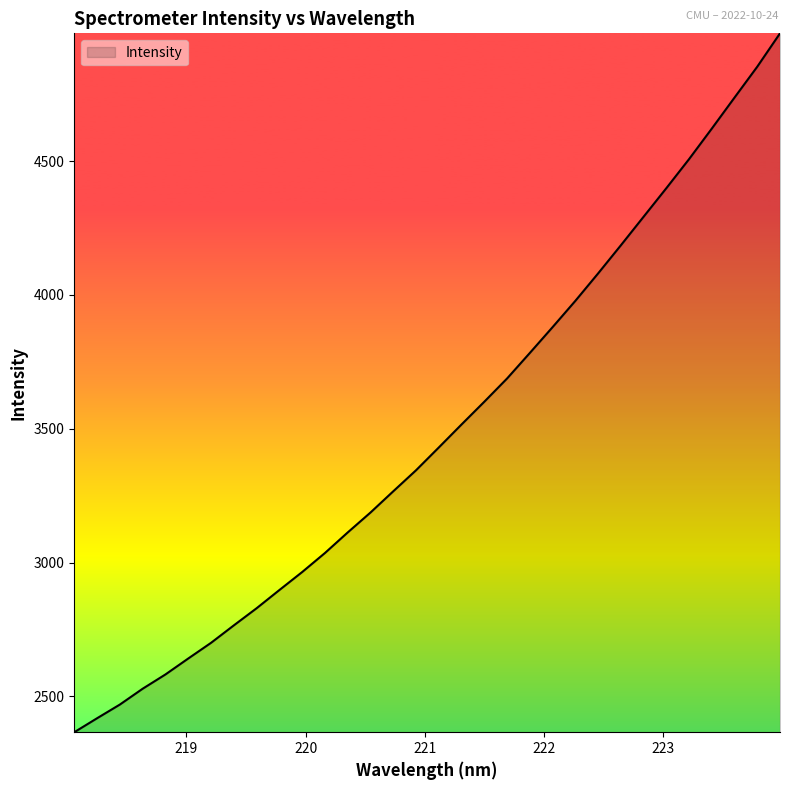

What is the smallest value displayed?

2366.0